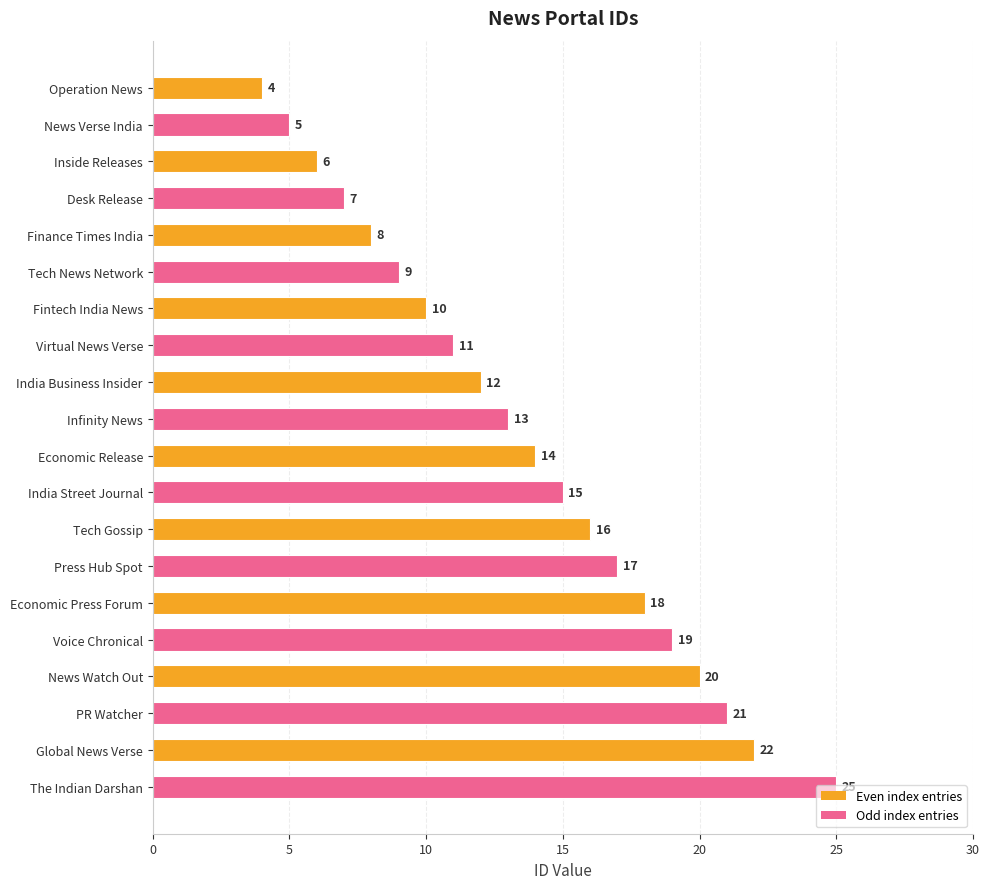

Between Desk Release and Tech Gossip, which is larger?

Tech Gossip